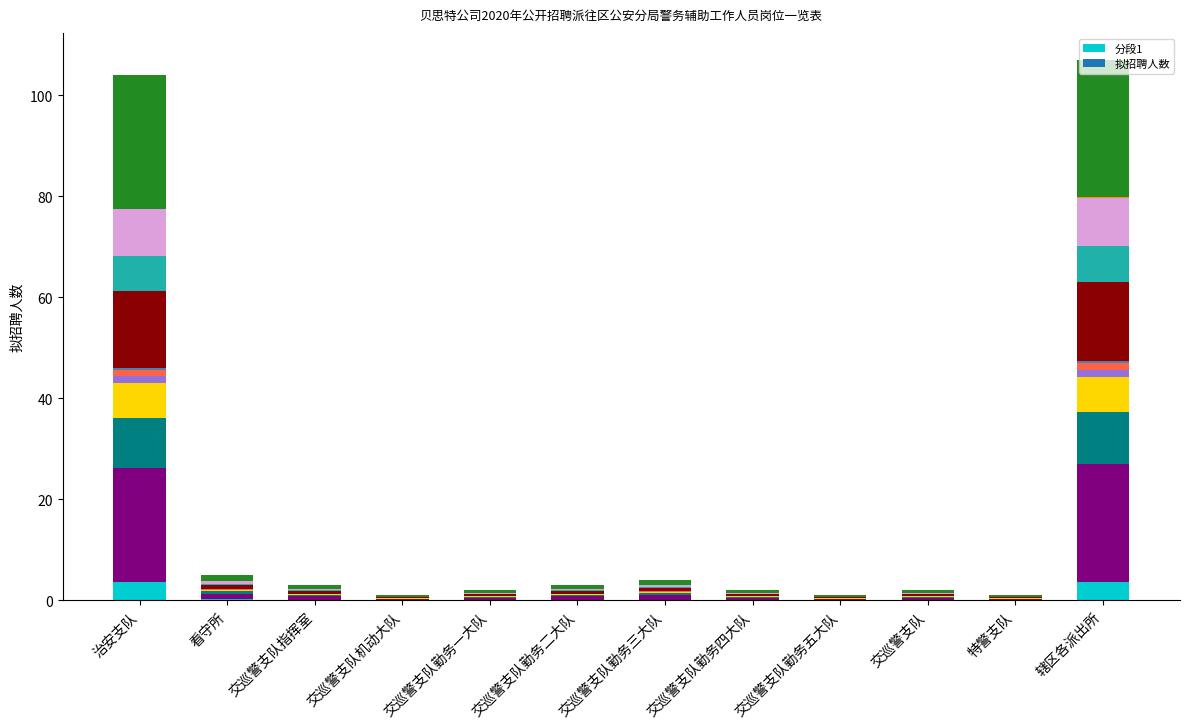

Is it true that 分段1 equals 3.5 at 治安支队?

True